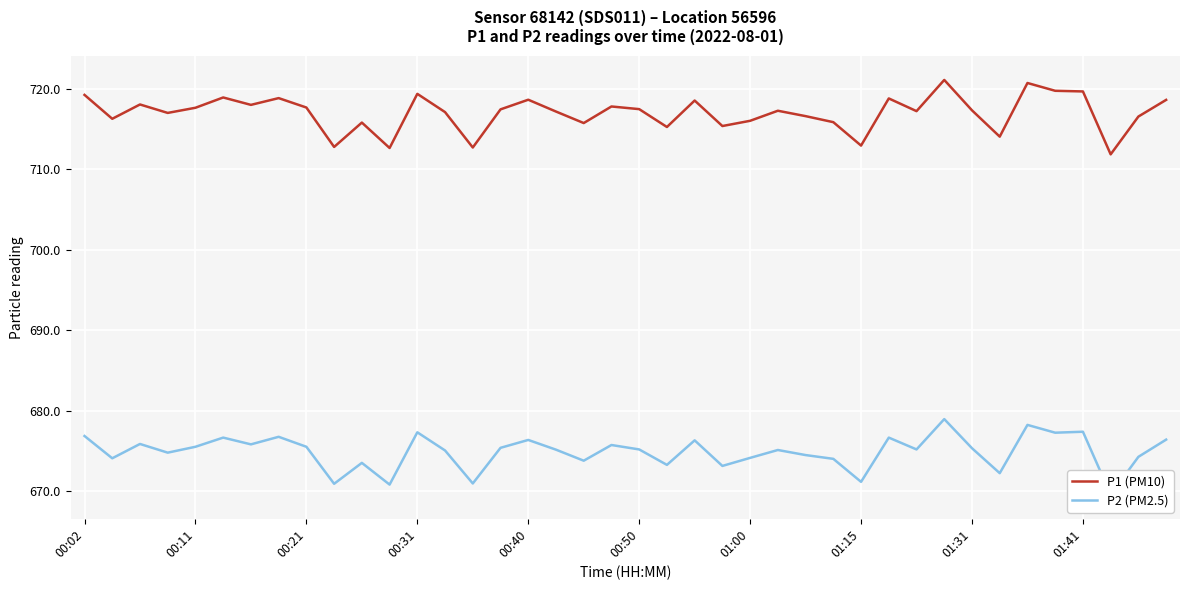

How many interior local valleys does the P2 (PM2.5) series have?

14